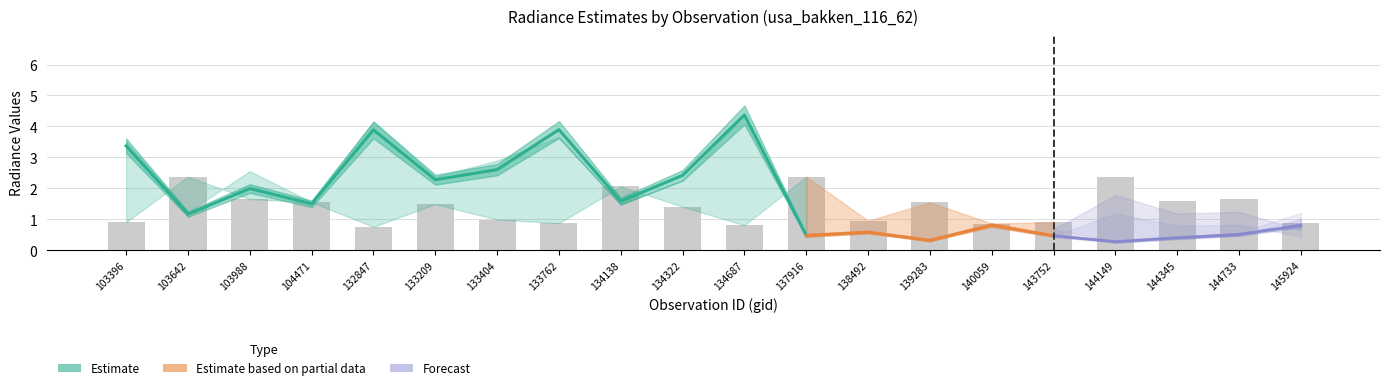

Rank the categories by value from highest to lowest.

103642, 137916, 144149, 134138, 103988, 144733, 144345, 104471, 139283, 133209, 134322, 133404, 138492, 103396, 143752, 145924, 133762, 140059, 134687, 132847